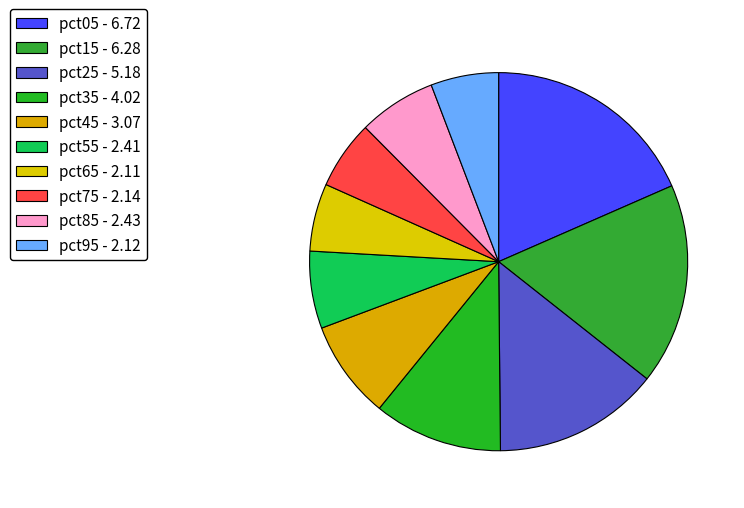

To the nearest percent, what portion does pct15 represent?

17%